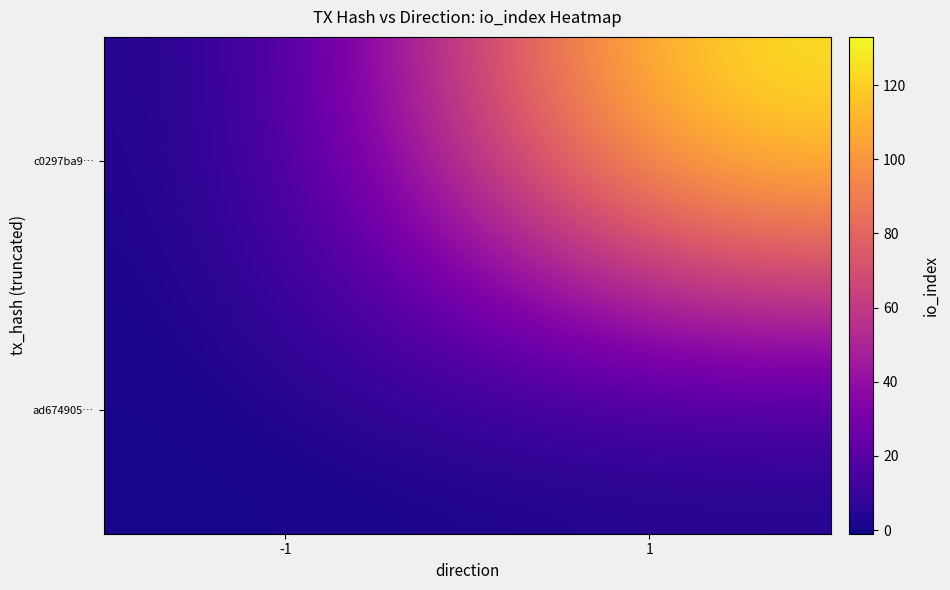

Rank the series by their average value, from lowest to highest.

ad674905…, c0297ba9…